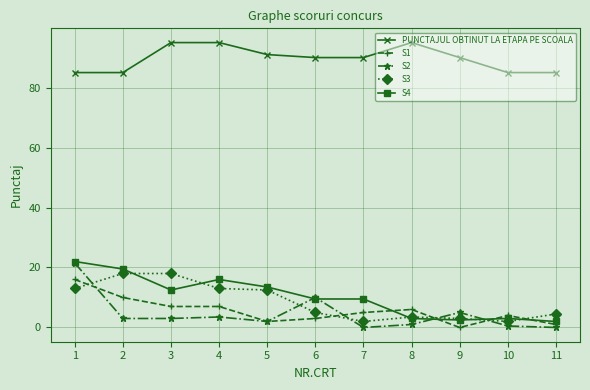

What is the value of the PUNCTAJUL OBTINUT LA ETAPA PE SCOALA point at the 11th from the left?

85.0